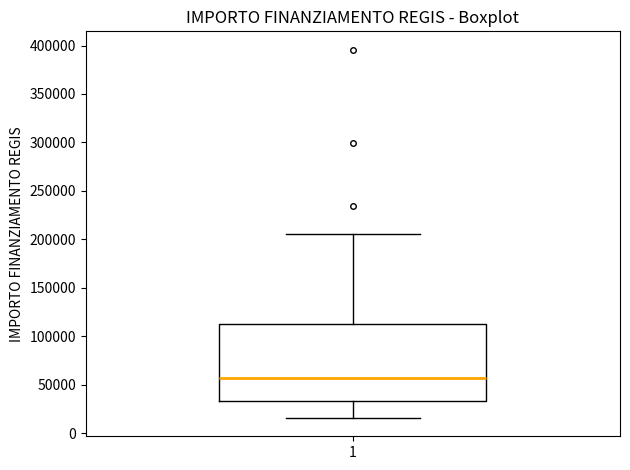

Transcribe this box plot: give where the median line is, the range the box spans, and where the two whiskers end, as read against the y-axis. The values are not printed on the chart, so give them approximately, as read against the axis.

median 55000, box 35000 to 115000, whiskers 15000 to 205000